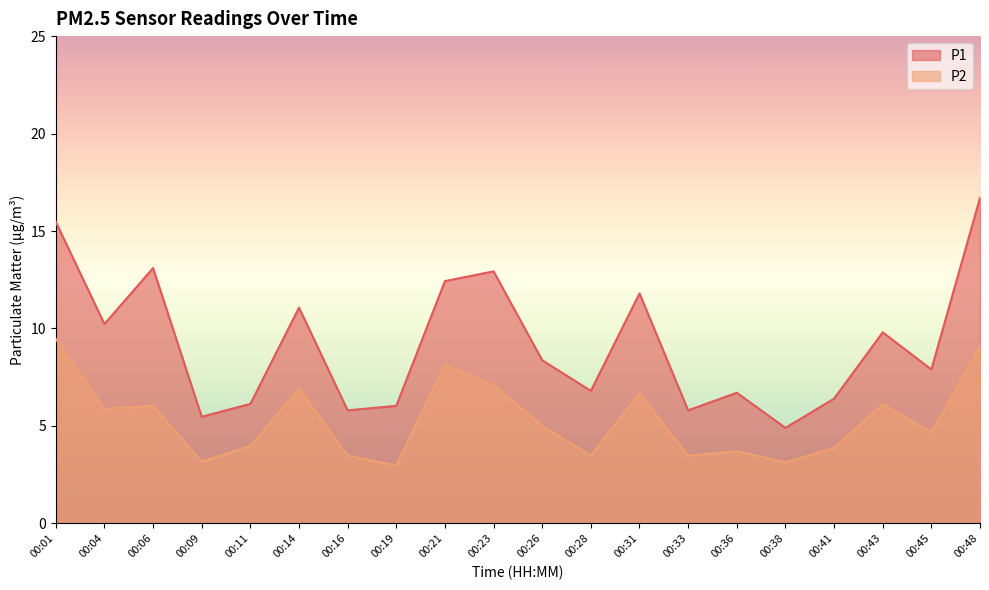

Count the number of data series in this chart.

2